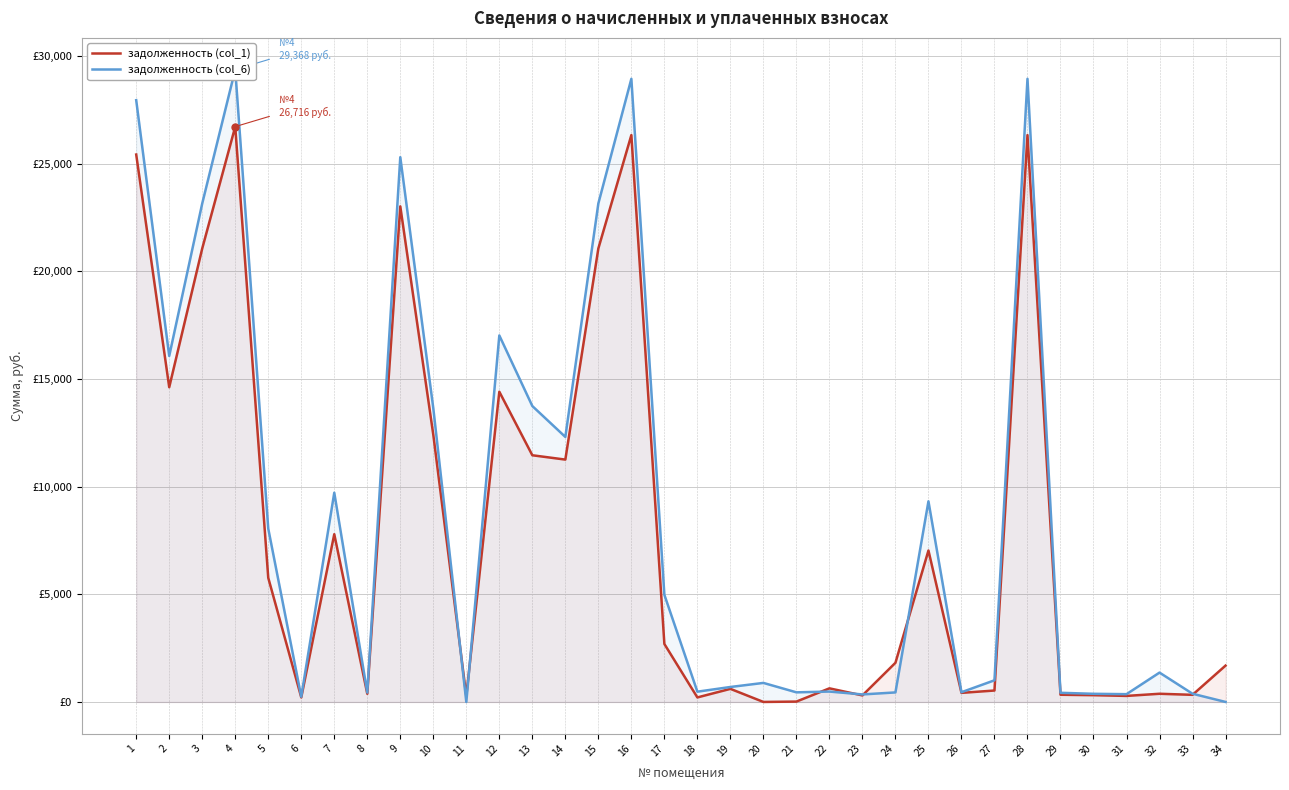

Where does the задолженность (col_6) series first go above 1362?

1